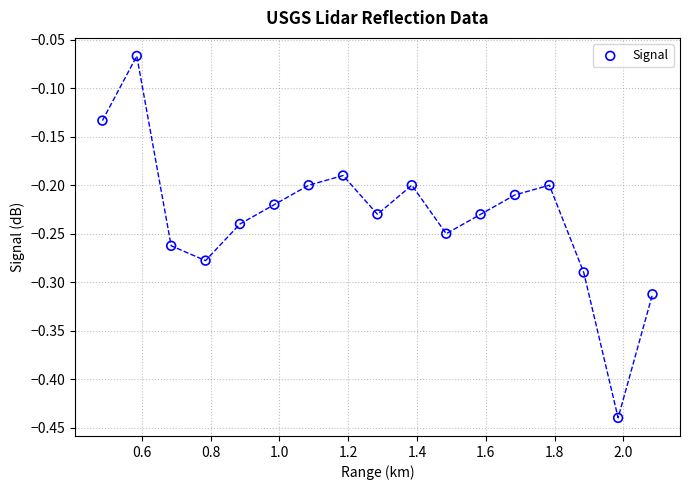

What is the range of X values (max minus min)?

1.6